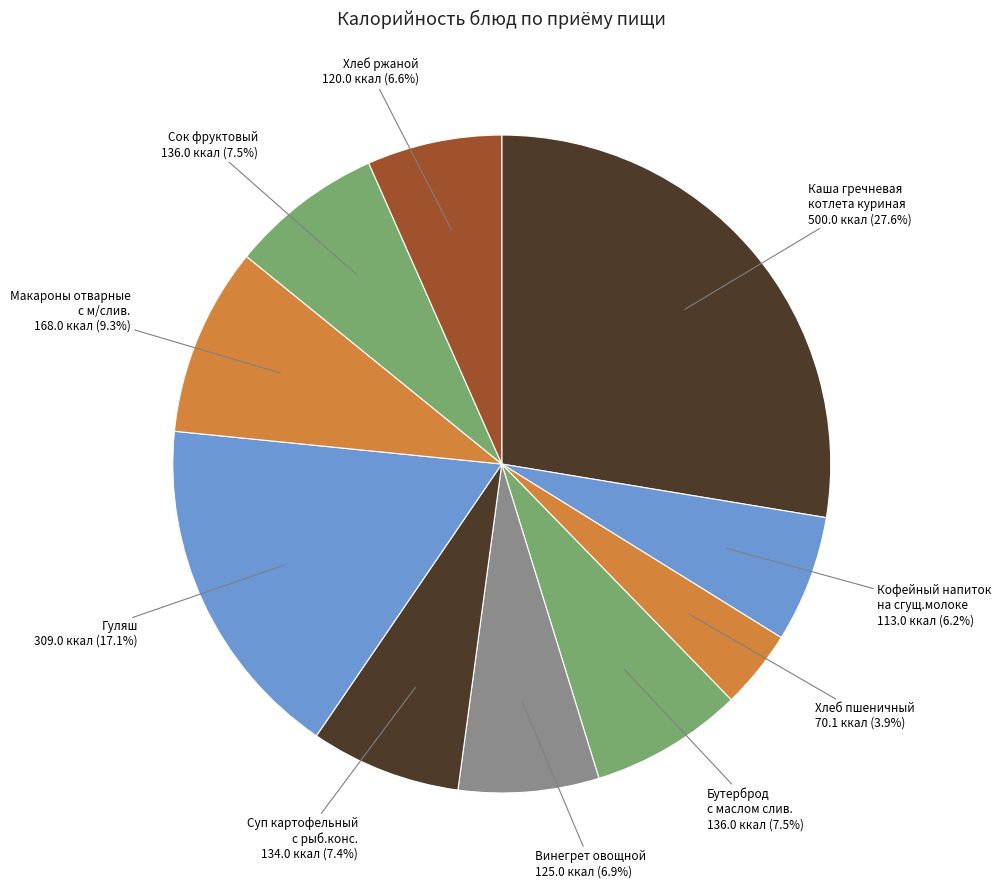

Count the number of slices in the pie.

10